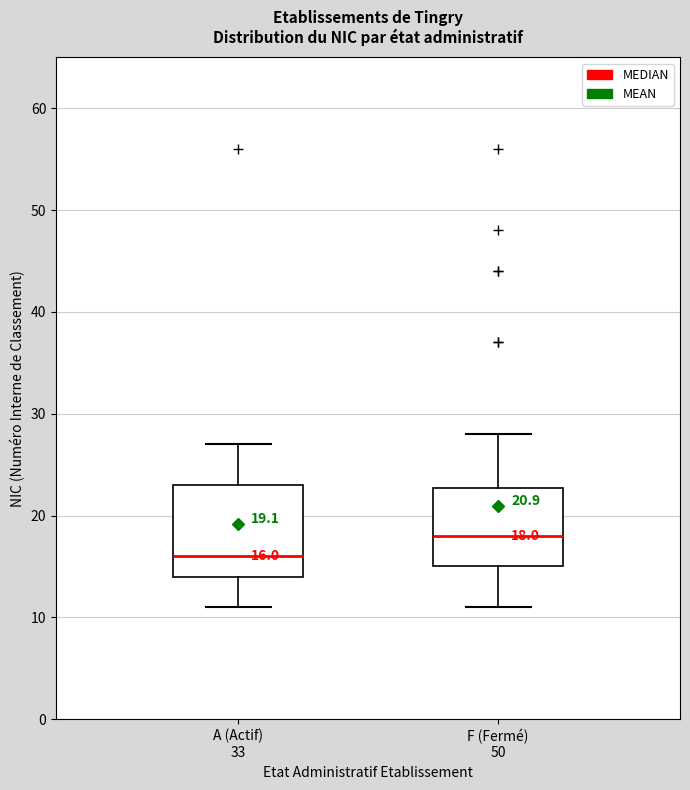

Which box has the highest median line?

F (Fermé) 50